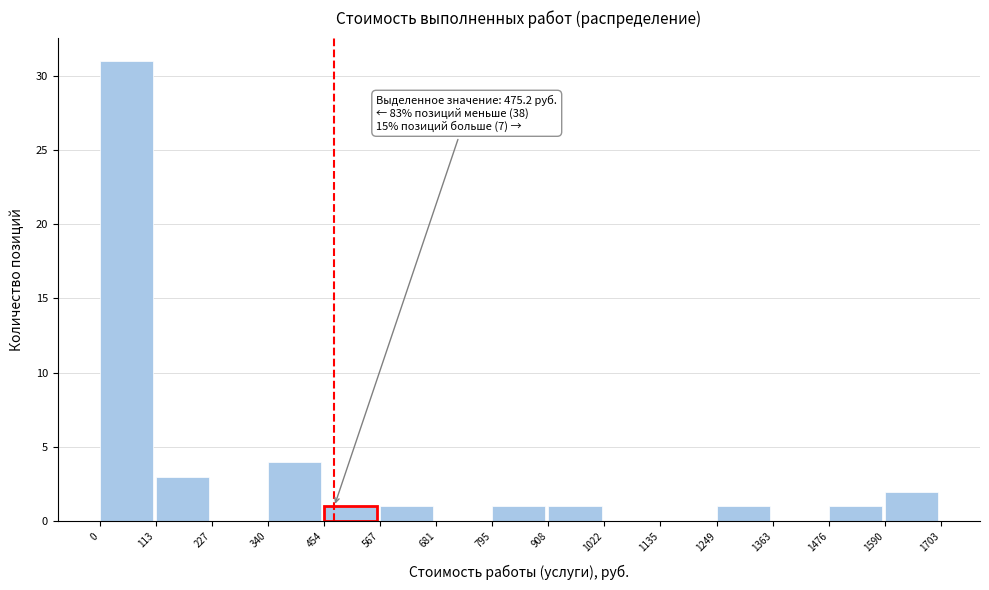

Over which range of the x-axis is the bar tallest?

0 to 113